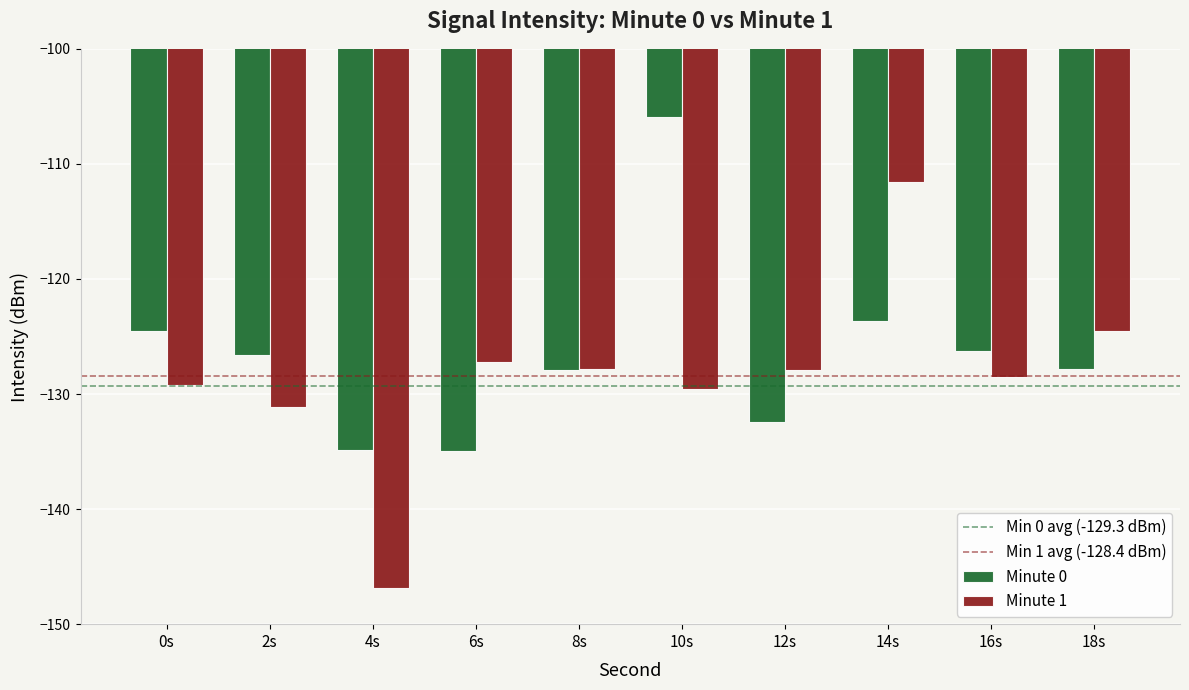

Which series has the largest range (max minus min)?

Minute 1